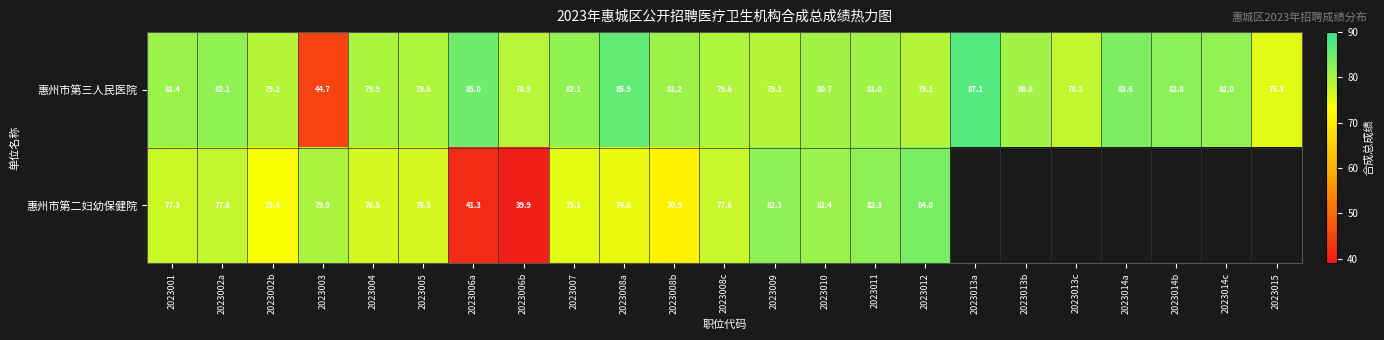

True or false: 惠州市第二妇幼保健院 has a value of 47.4 at 2023007.

False